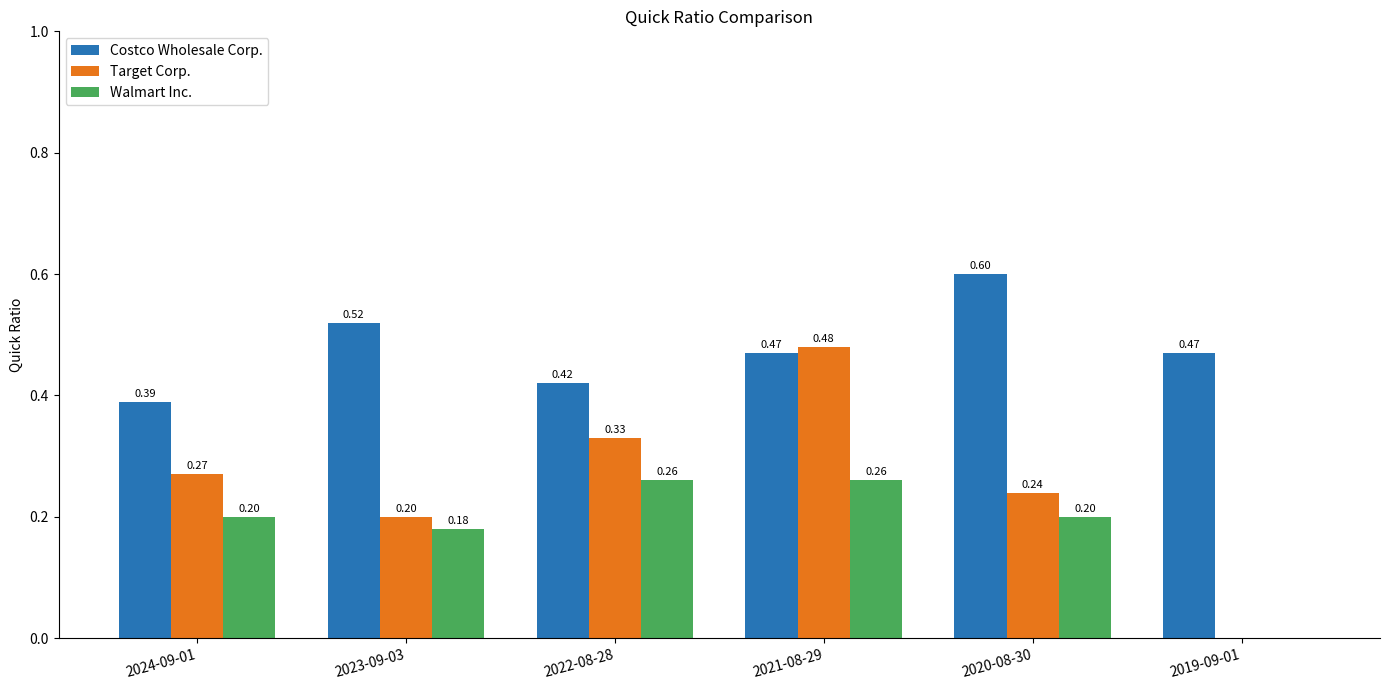

Between 2023-09-03 and 2019-09-01, which series saw the biggest shift?

Target Corp.